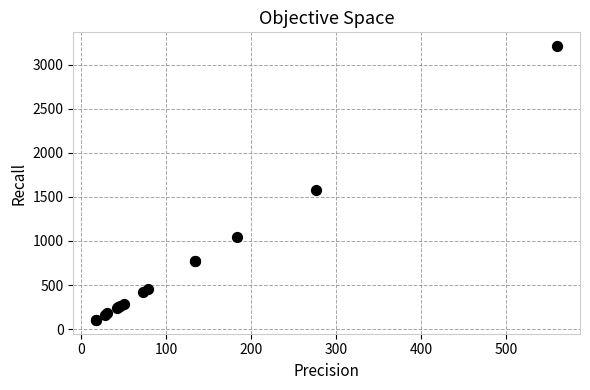

What Y value in the scatter plot is closest to 1658?

1583